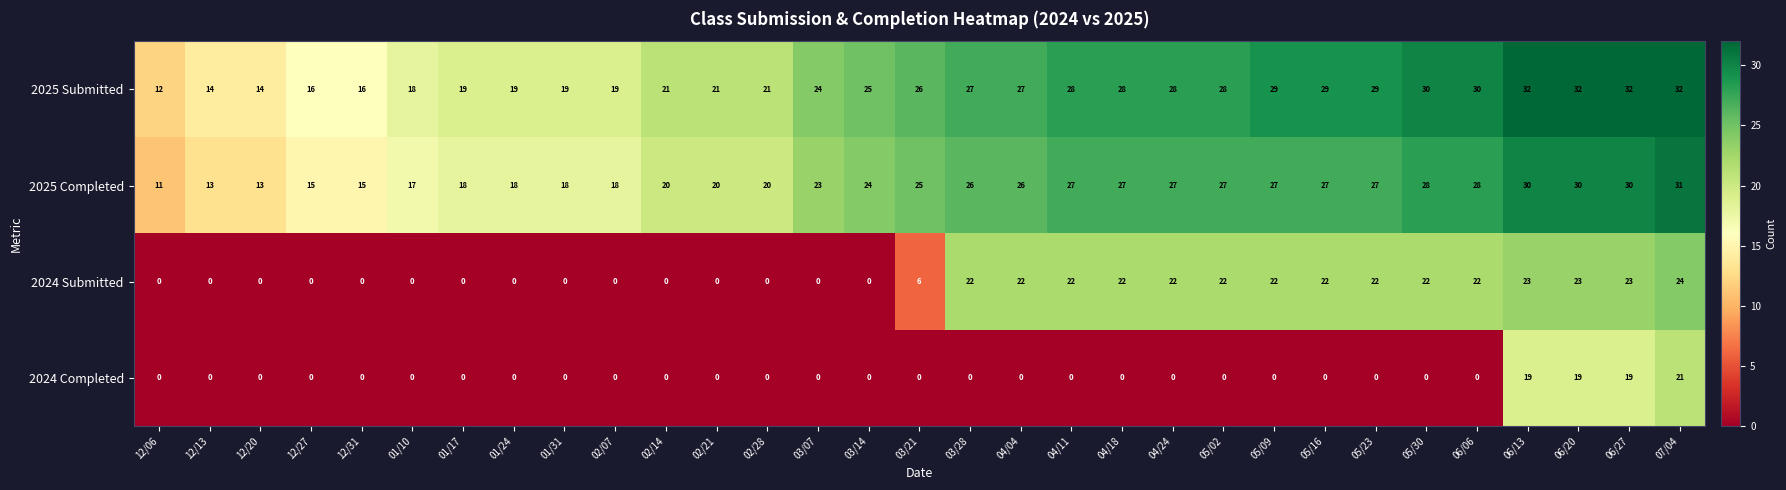

Is it true that 2025 Submitted equals 21 at 02/14?

True